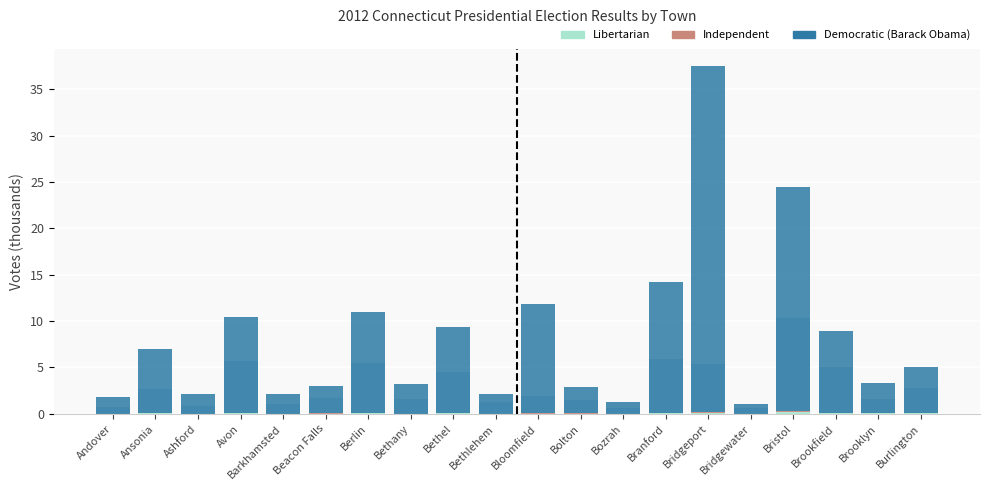

Count the number of data series in this chart.

4